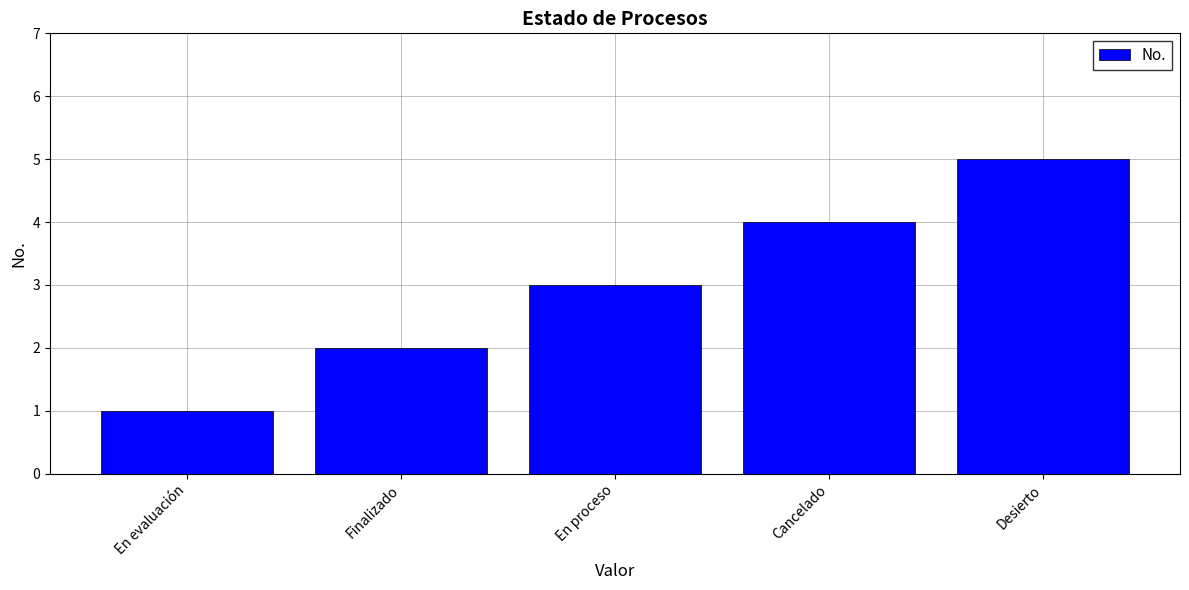

How many categories are shown in the chart?

5